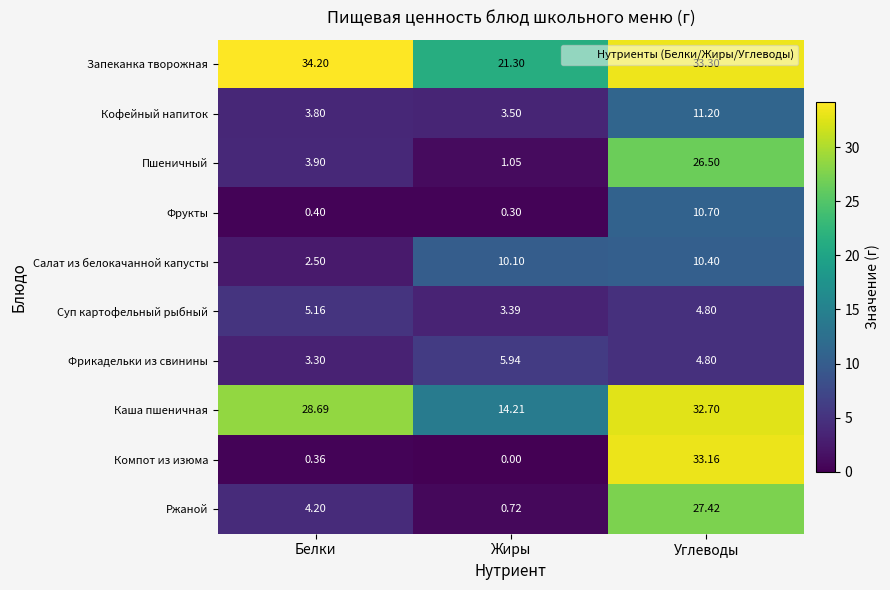

Count the number of data series in this chart.

10